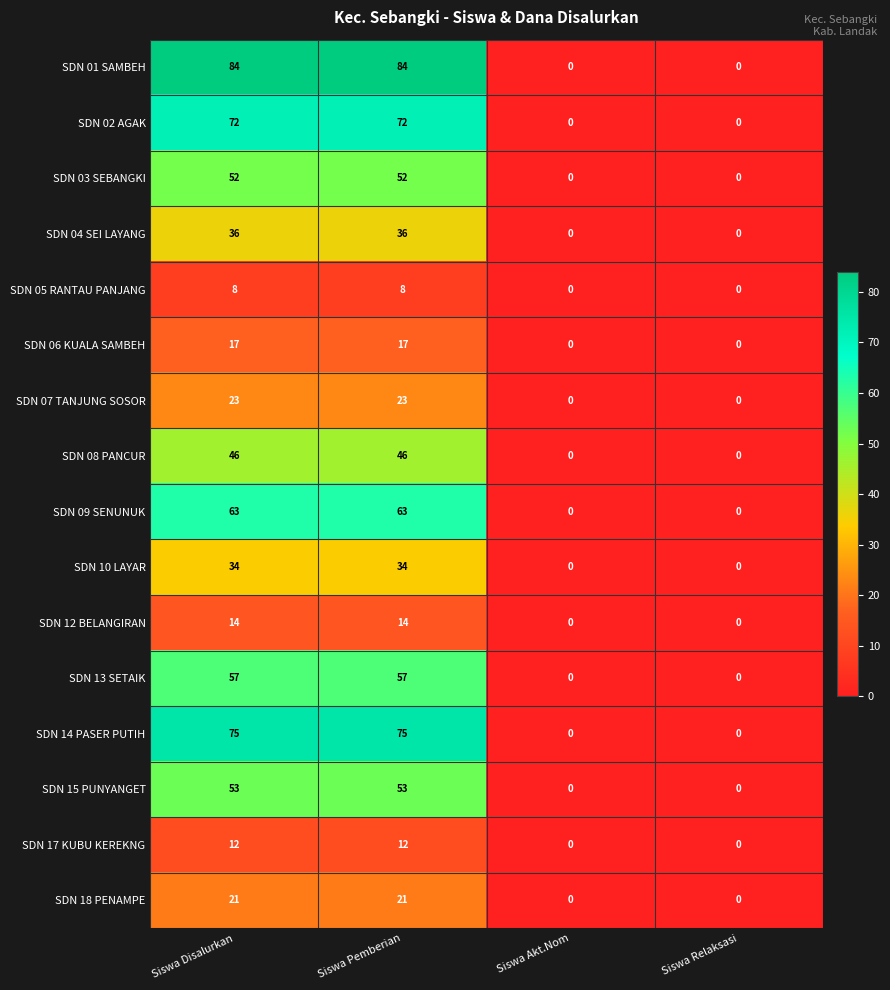

What is the difference between the second highest and second lowest values in the SDN 12 BELANGIRAN series?

14